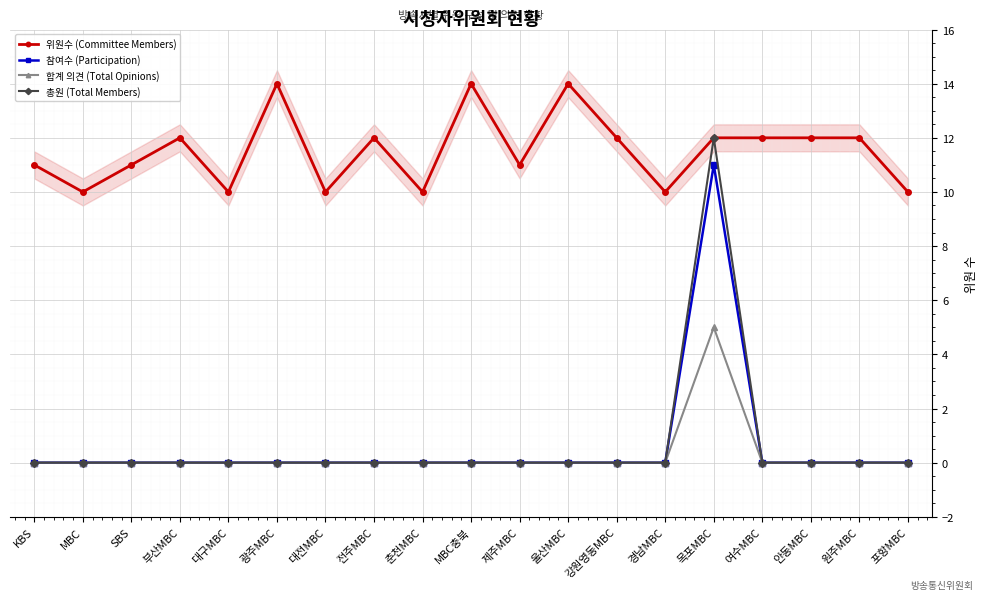

The 위원수 (Committee Members) series shows 12 at 원주MBC. True or false?

True